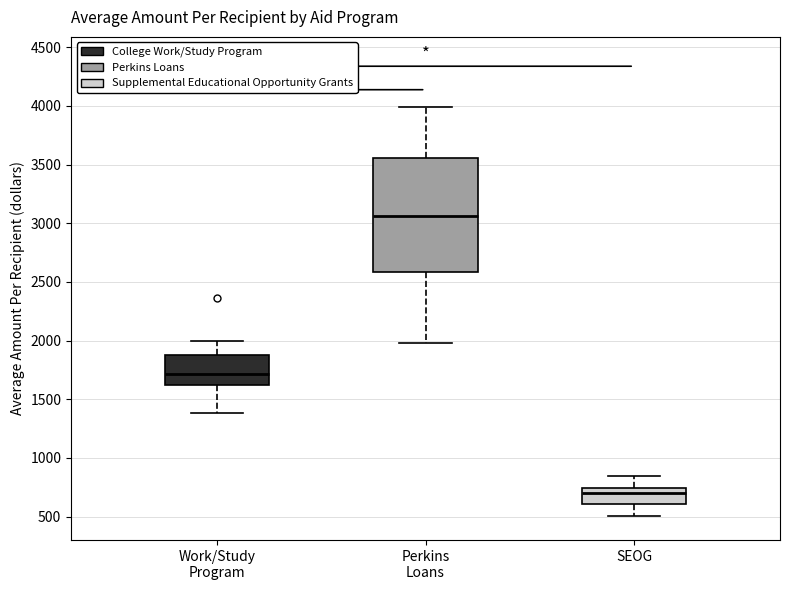

Which box has the highest median line?

Perkins Loans